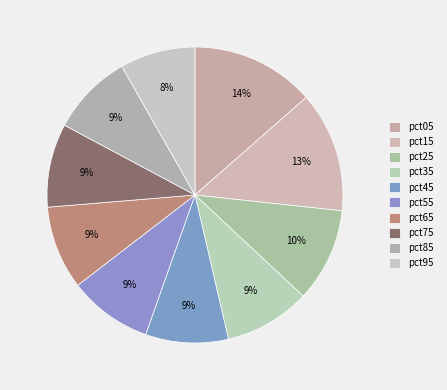

Which slice is the smallest?

pct95